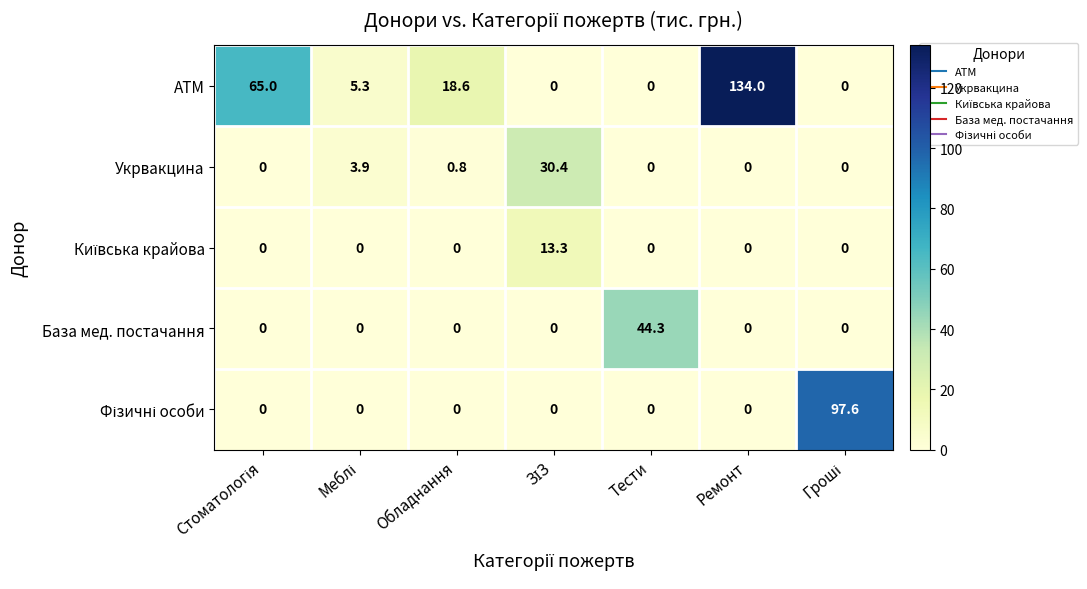

What is the highest value of the ATM series?

134.0